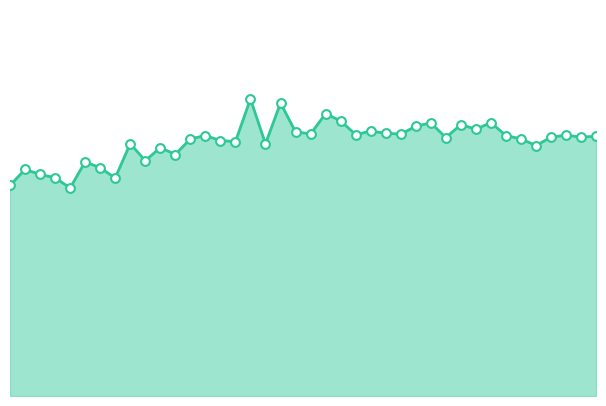

Does the chart have visible grid lines?

No